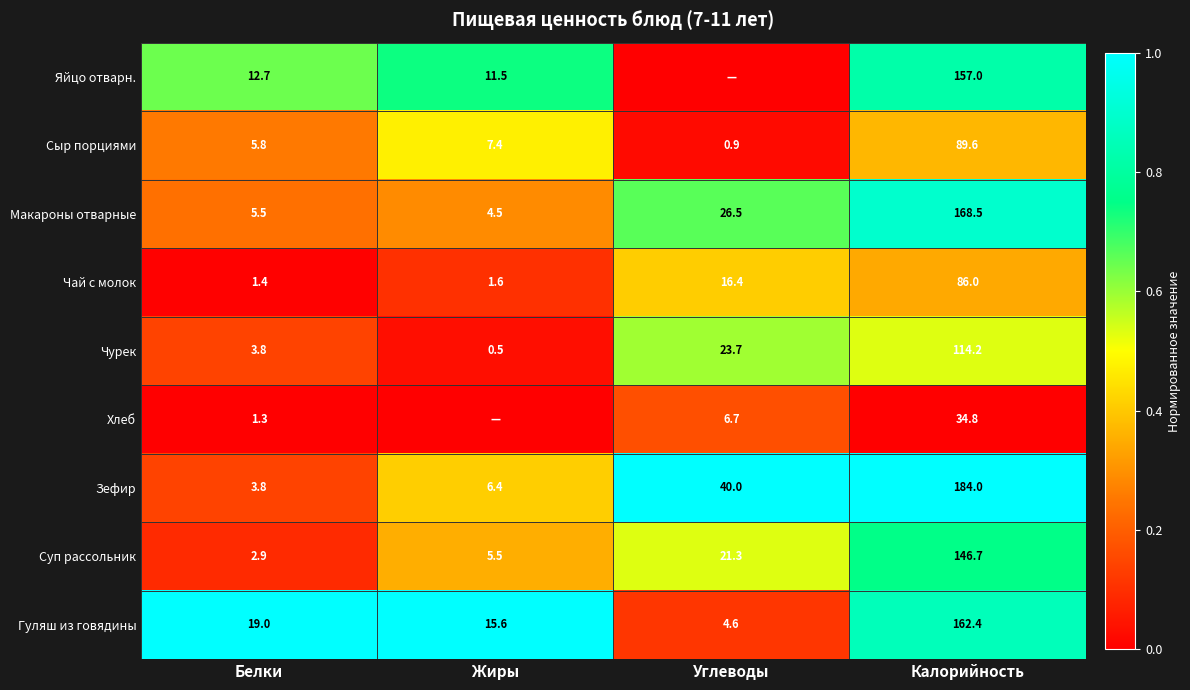

Rank the categories by Суп рассольник value from highest to lowest.

Калорийность, Углеводы, Жиры, Белки